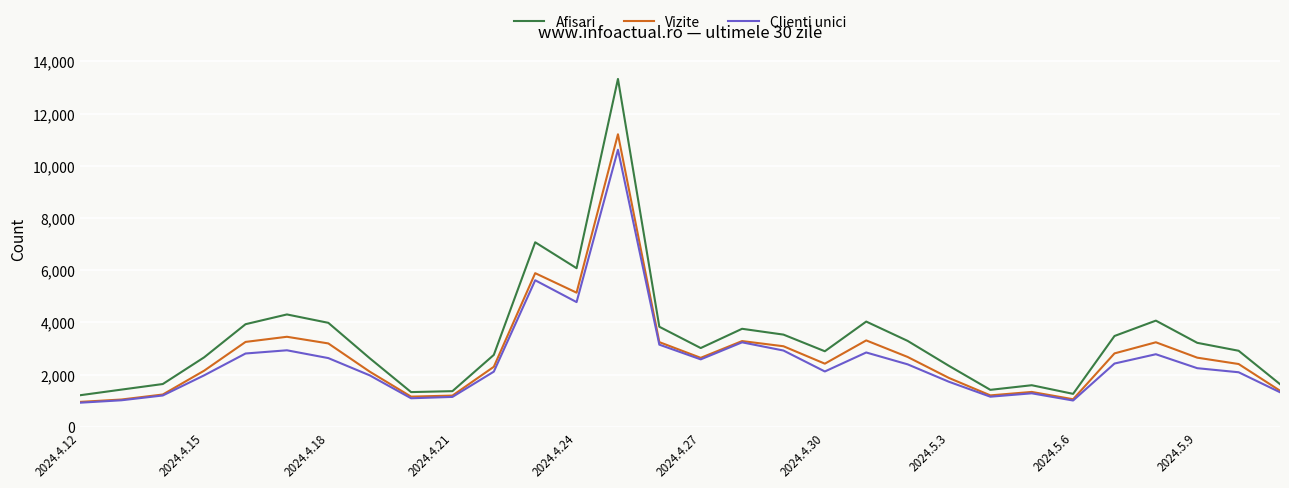

What is the sum of all Afisari values?

99947